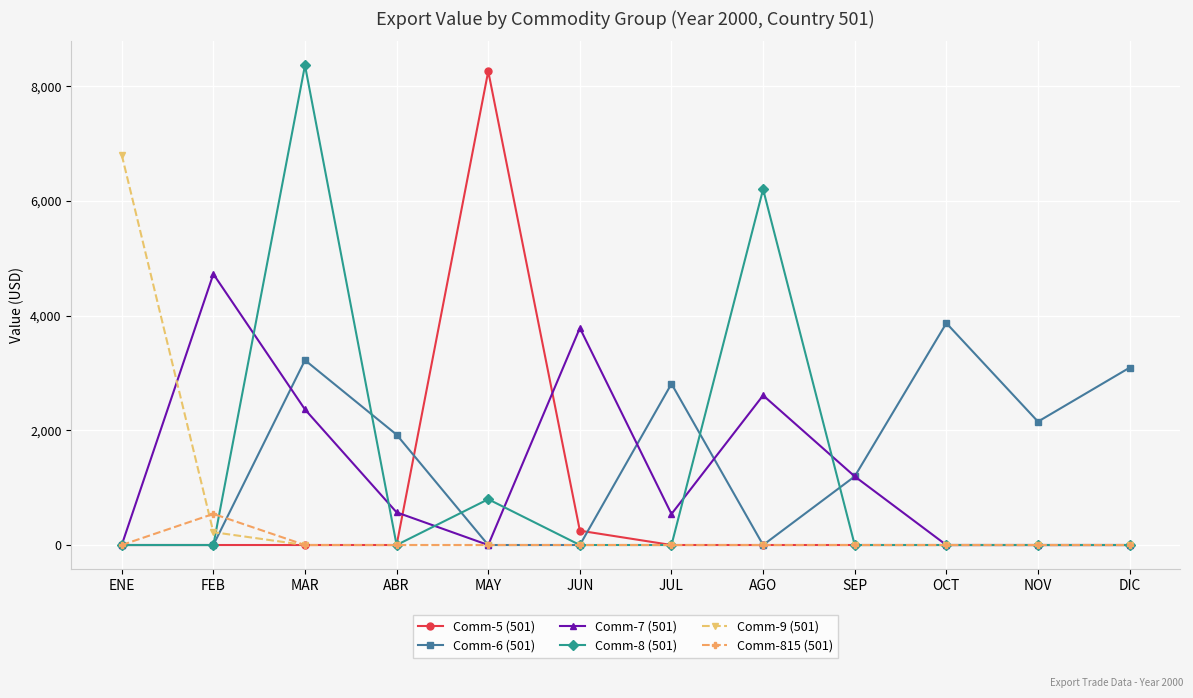

What is the spread (max minus min) of values at NOV?

2153